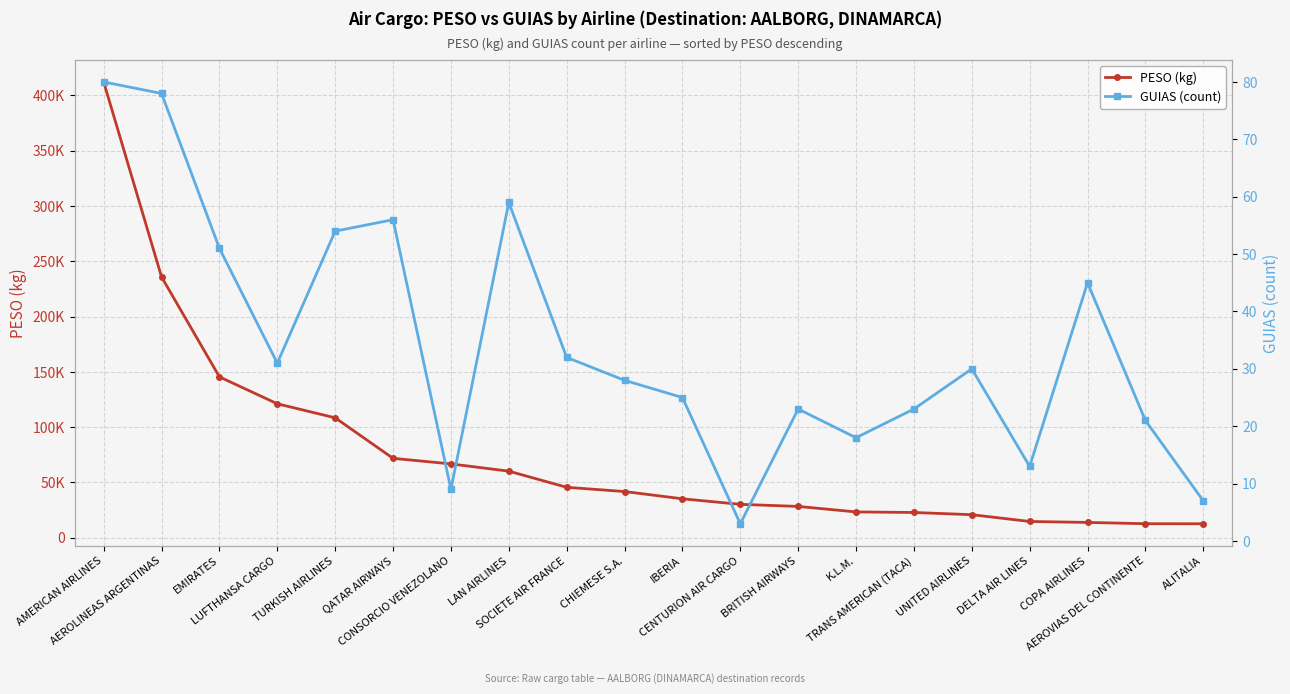

The value of GUIAS (count) at LAN AIRLINES is 59.0. True or false?

True